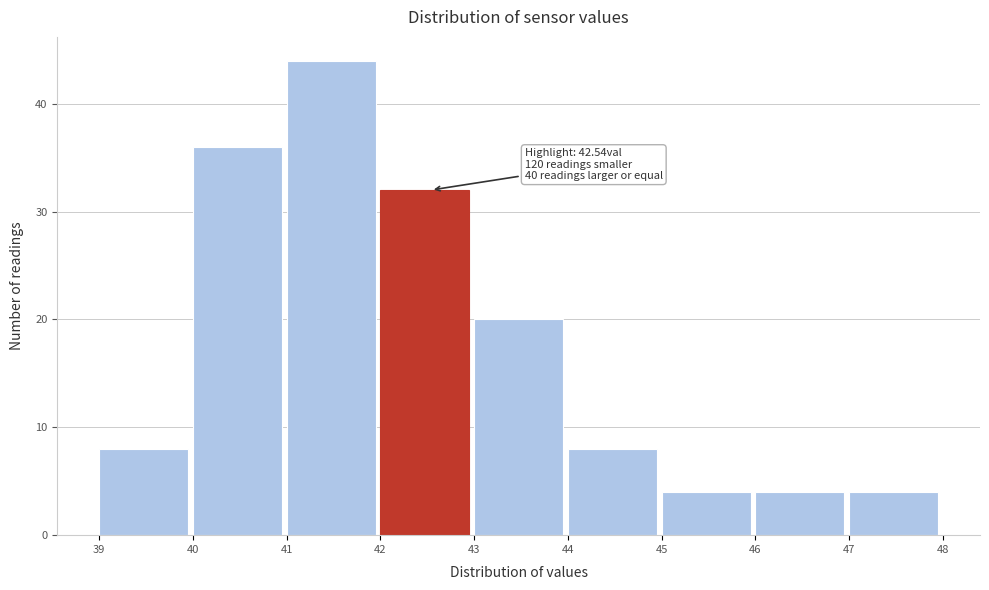

Which range on the x-axis has the tallest bar?

41 to 42